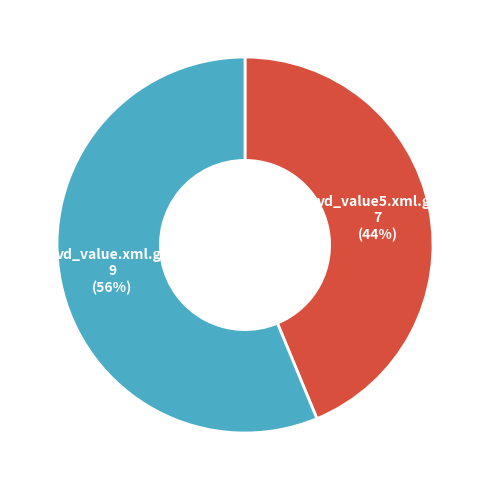

Which slice is the smallest?

vd_value5.xml.gz